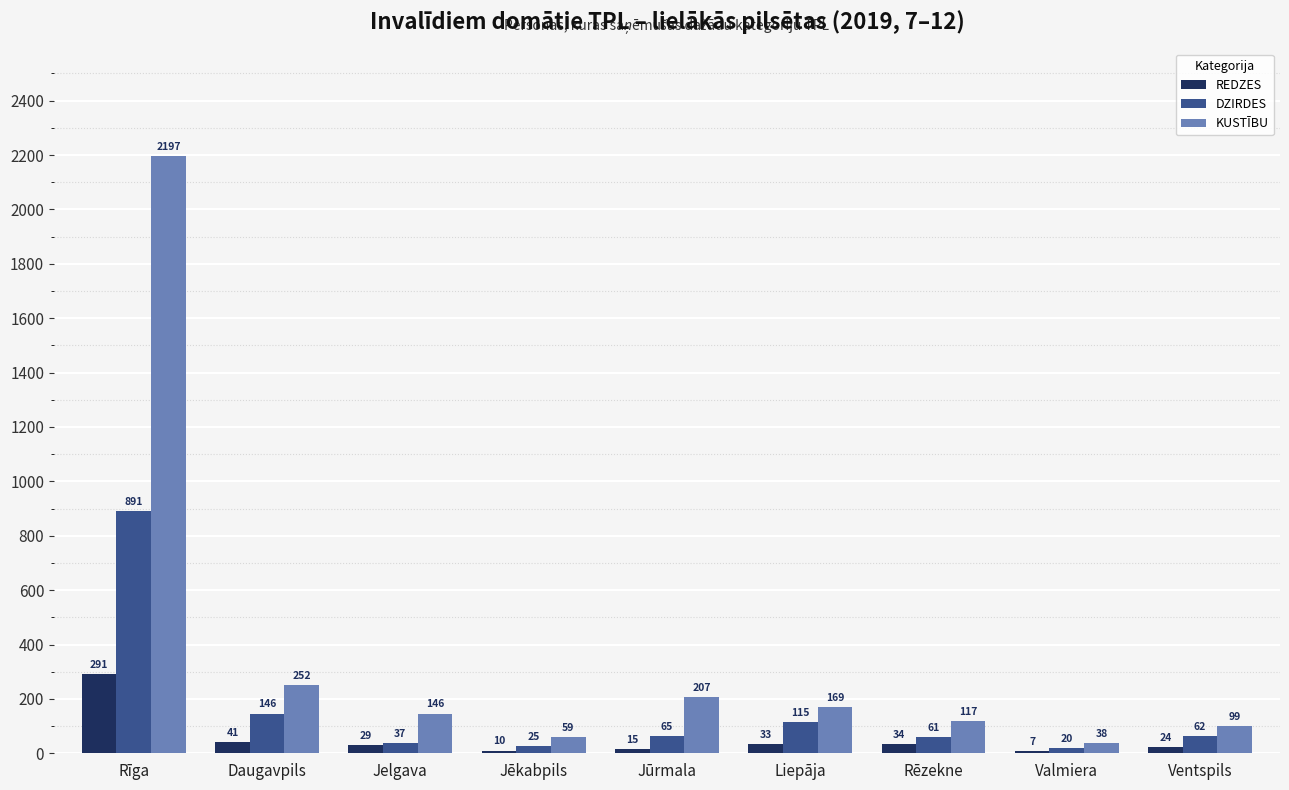

What is the greatest value displayed?

2197